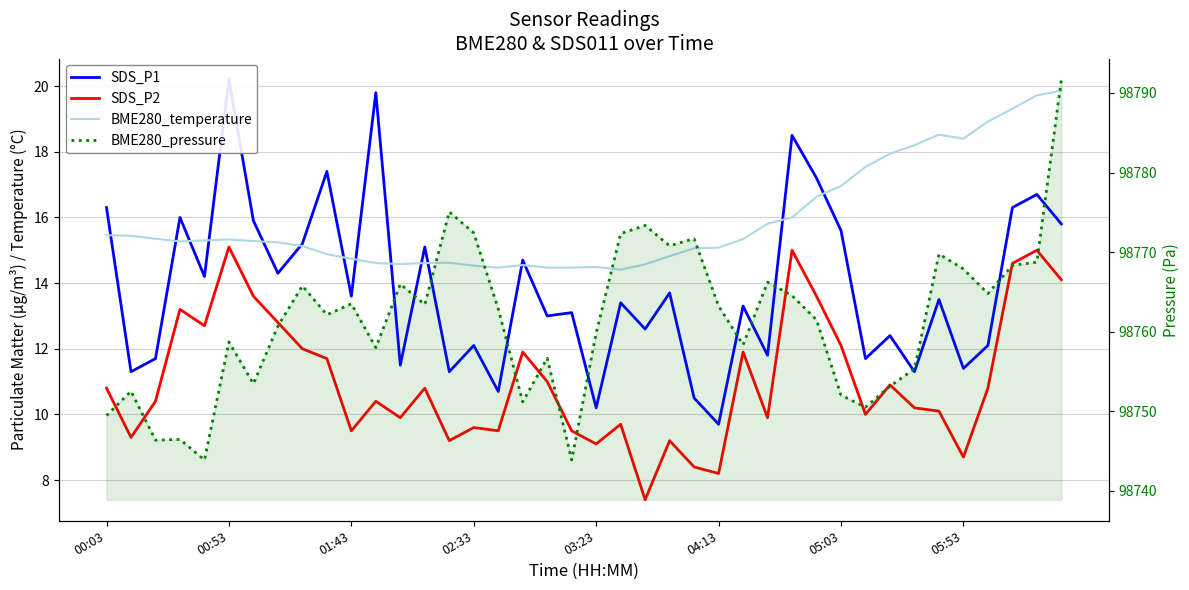

What is the value of the SDS_P2 point at the 10th from the left?

11.7